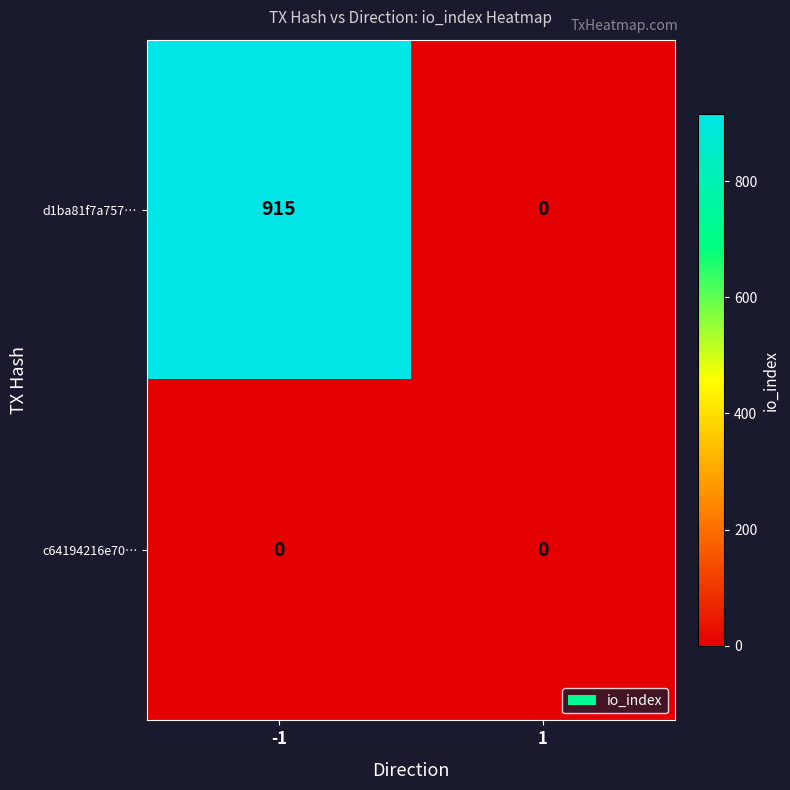

Is the value of c64194216e70… at -1 greater than the value of d1ba81f7a757… at -1?

No